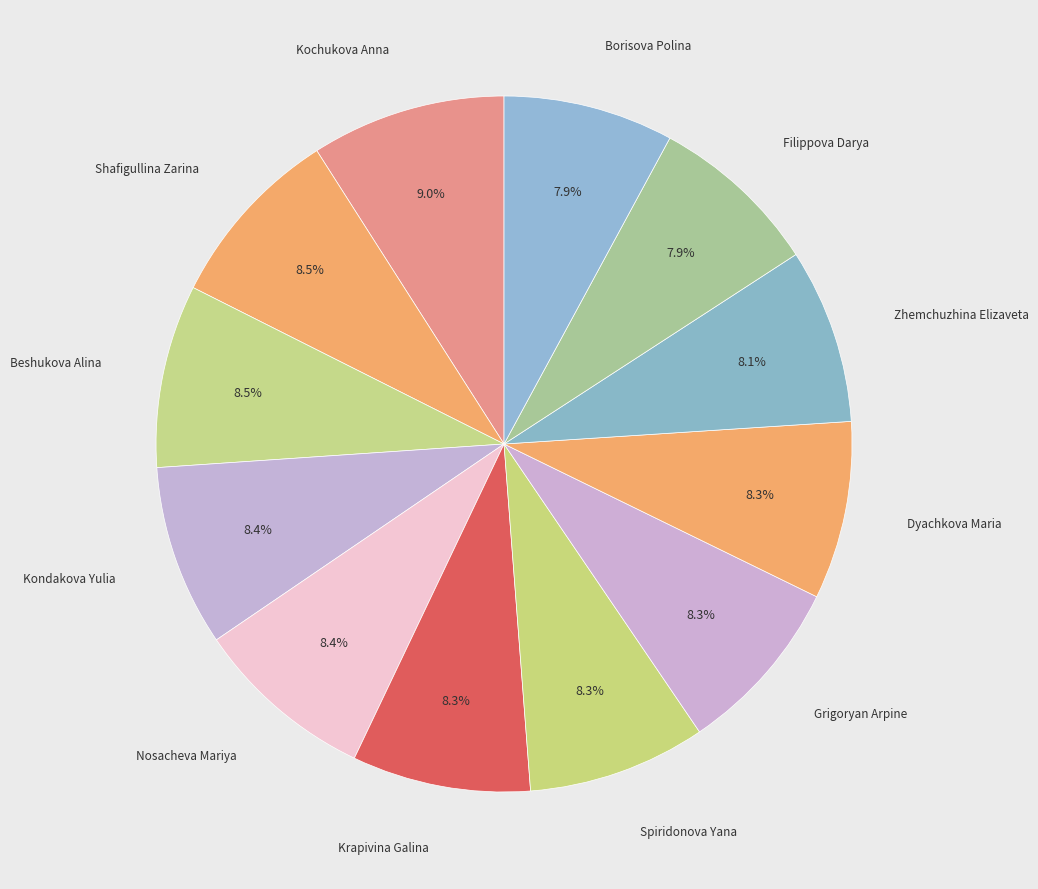

To the nearest percent, what is the difference between the largest and smallest slice percentages?

1%